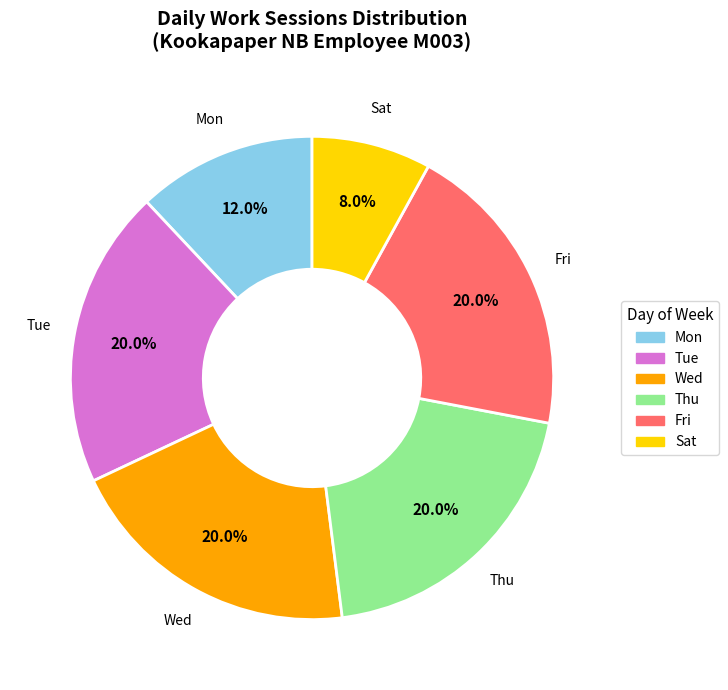

How many slices are in this pie chart?

6